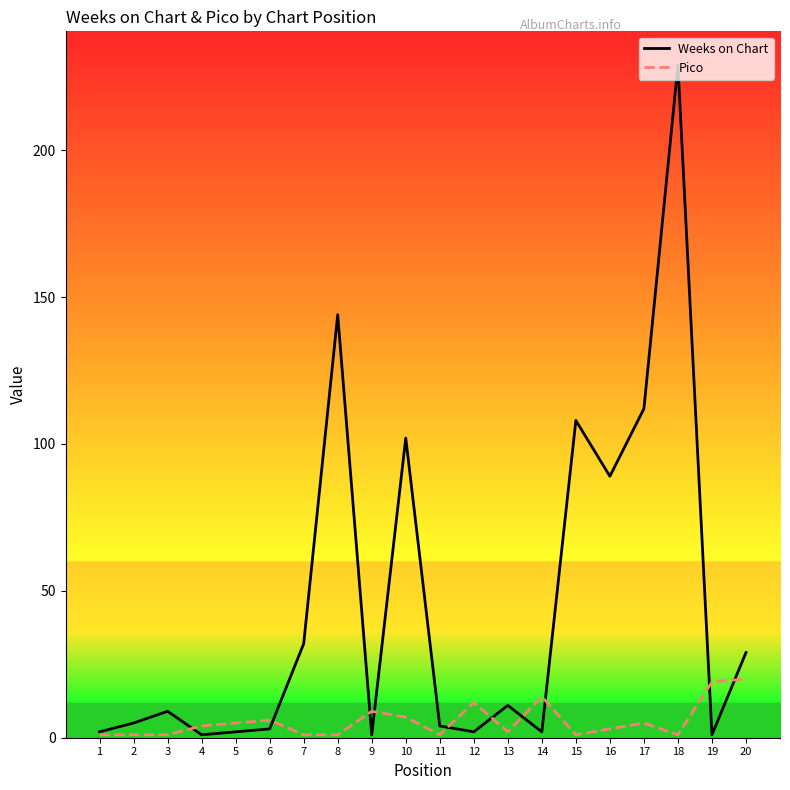

What is the highest value of the Weeks on Chart series?

229